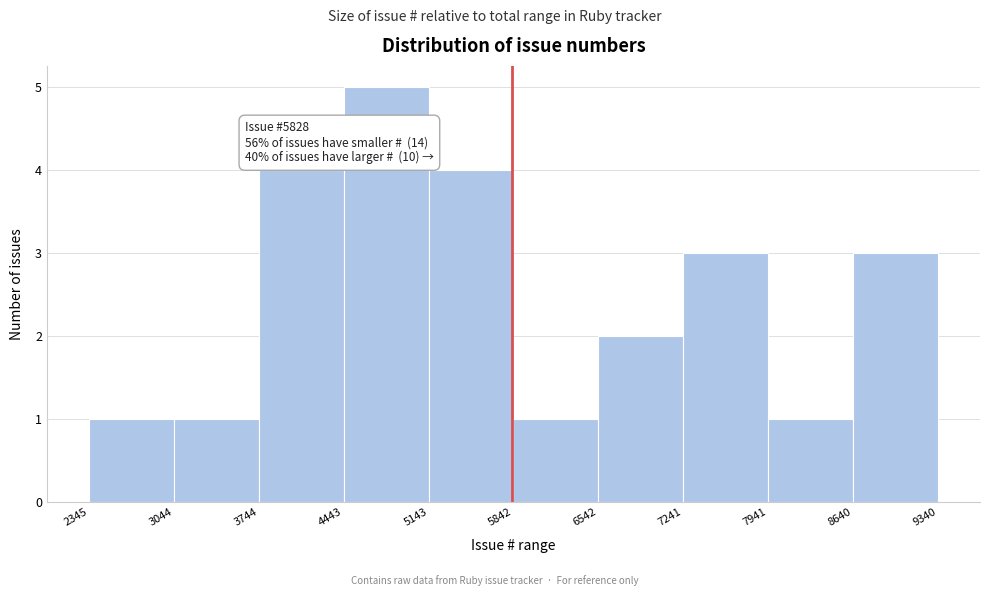

Which range on the x-axis has the tallest bar?

4443 to 5143